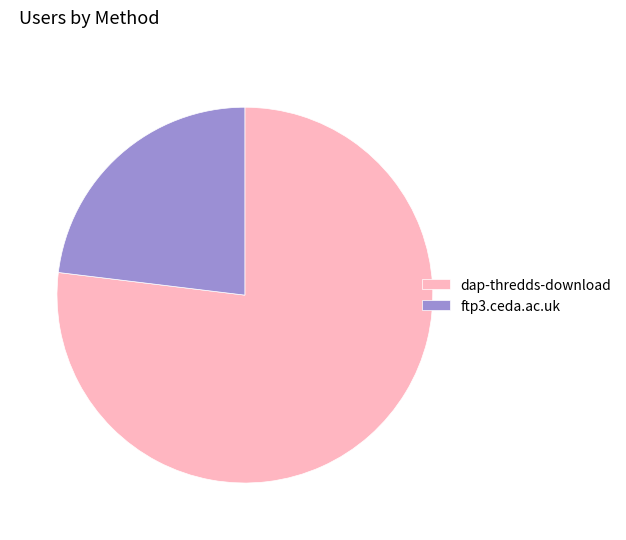

What is the majority slice?

dap-thredds-download